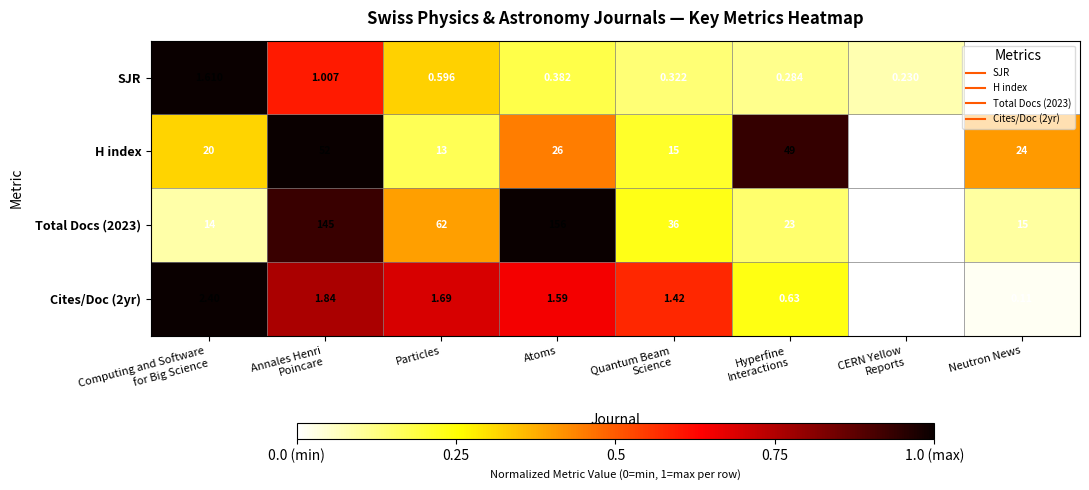

Which category has the lowest value in the SJR series?

Neutron News